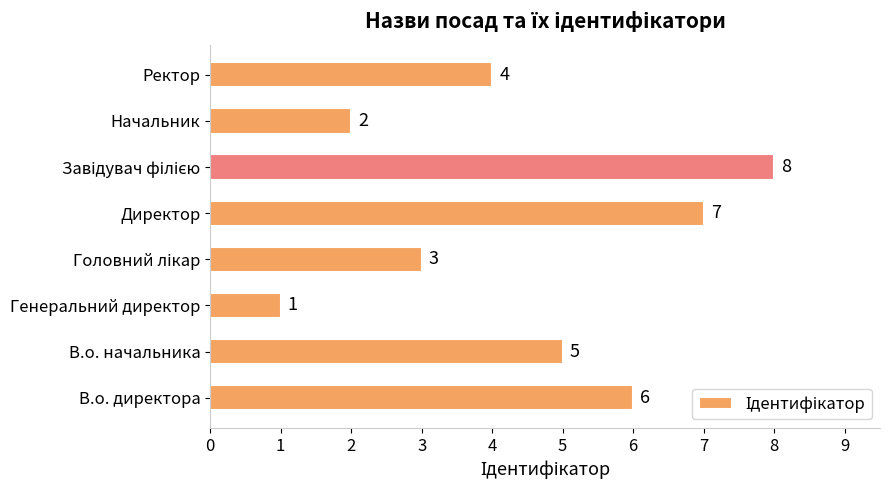

Reading bottom to top, extract all data points from this chart.

6	5	1	3	7	8	2	4